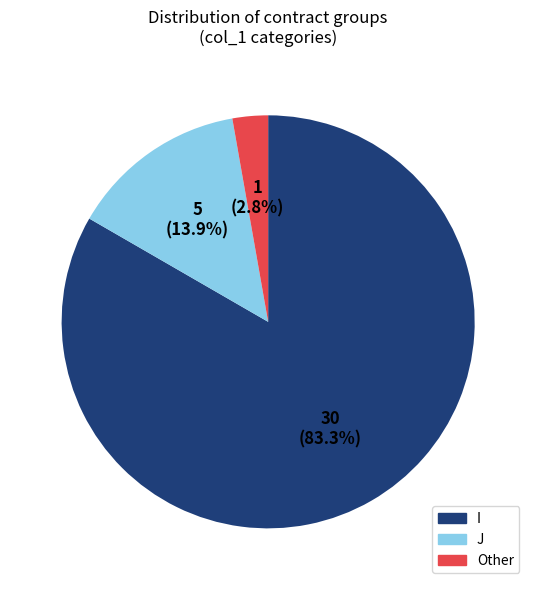

Is there a majority slice in this chart?

Yes